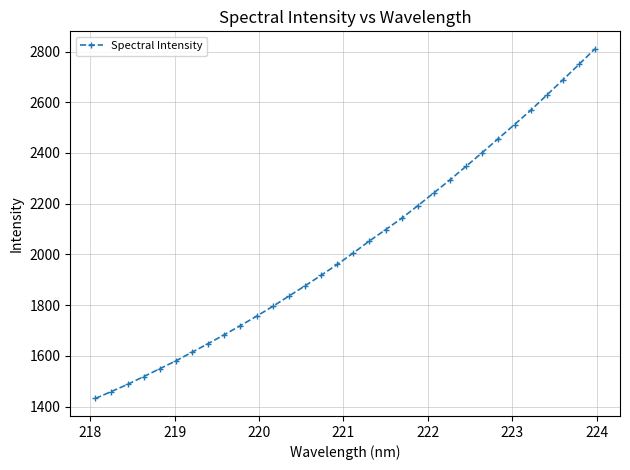

What is the maximum value shown in the chart?

2810.6